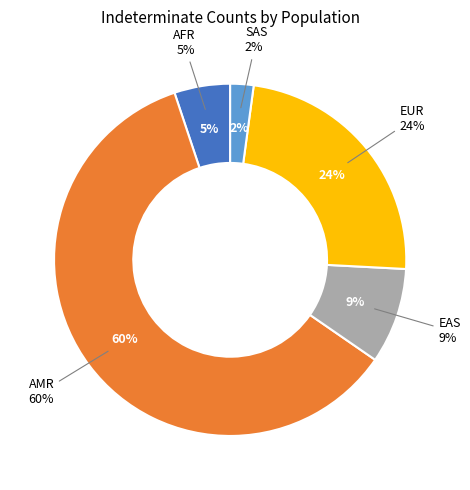

Rank the categories by value from highest to lowest.

AMR, EUR, EAS, AFR, SAS